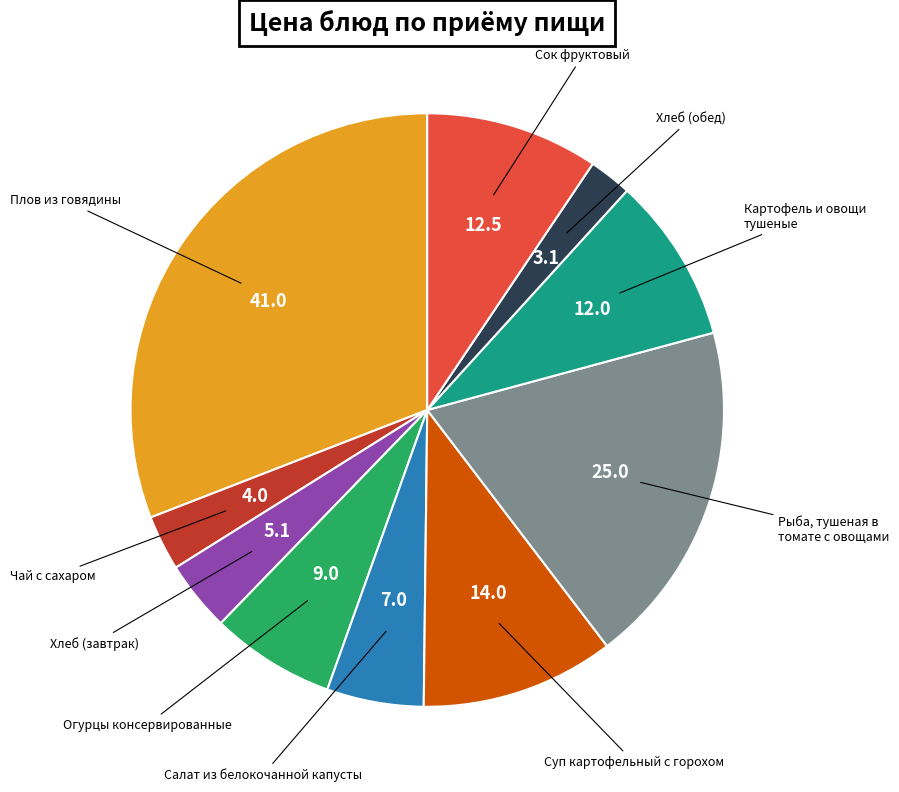

Count the number of slices in the pie.

10